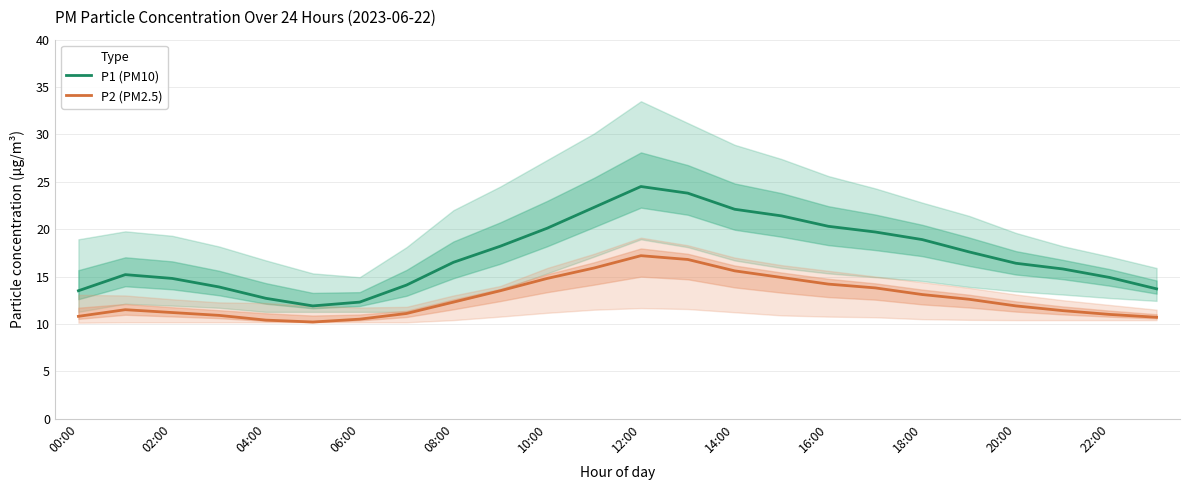

Reading left to right, list all the values displayed in this chart.

P1 (PM10): 13.5	15.2	14.8	13.9	12.7	11.9	12.3	14.1	16.5	18.2	20.1	22.3	24.5	23.8	22.1	21.4	20.3	19.7	18.9	17.6	16.4	15.8	14.9	13.7
P2 (PM2.5): 10.8	11.5	11.2	10.9	10.4	10.2	10.5	11.1	12.3	13.5	14.8	15.9	17.2	16.8	15.6	14.9	14.2	13.8	13.1	12.6	11.9	11.4	11.0	10.7